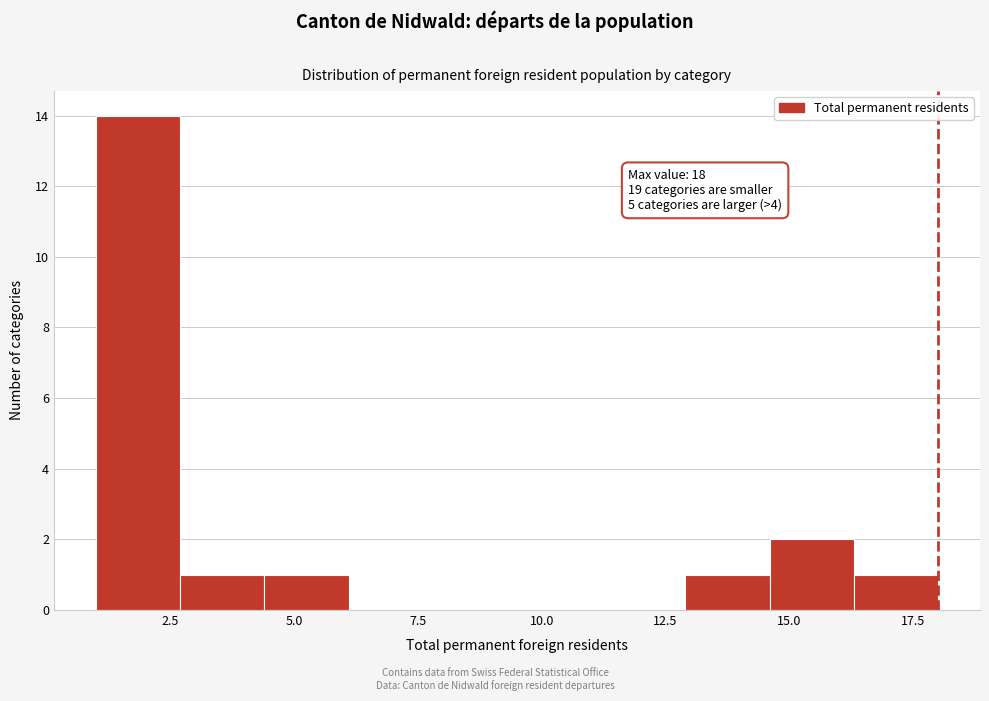

Read against the x-axis, roughly where is the centre of the tallest bar?

2.0